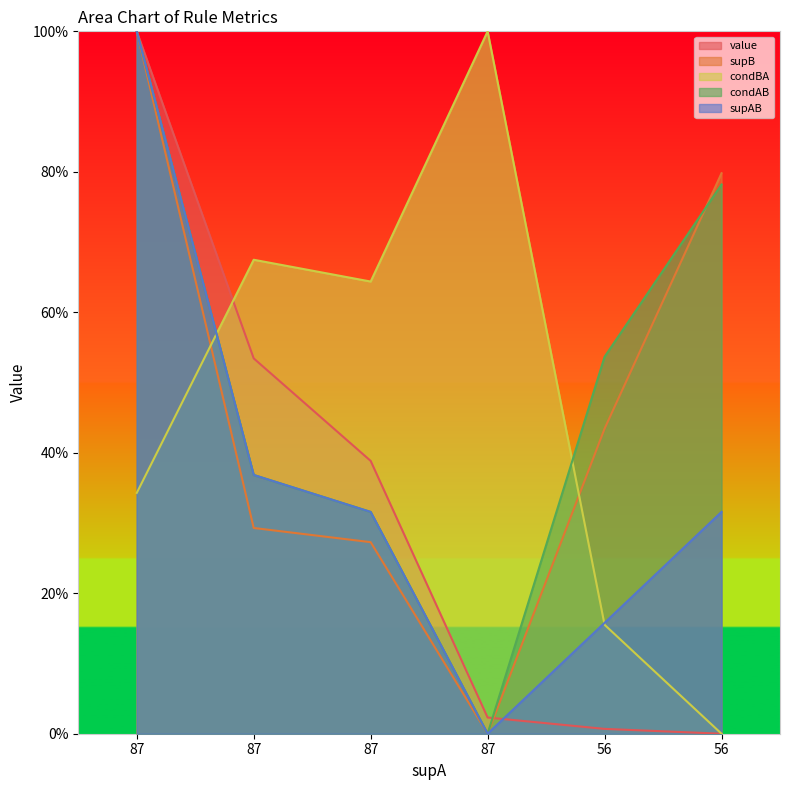

Reading left to right, what are all the values shown in this chart?

value: 1.0	0.5	0.4	0.0	0.0	0.0
supB: 1.0	0.3	0.3	0.0	0.4	0.8
condBA: 0.3	0.7	0.6	1.0	0.2	0.0
condAB: 1.0	0.4	0.3	0.0	0.5	0.8
supAB: 1.0	0.4	0.3	0.0	0.2	0.3